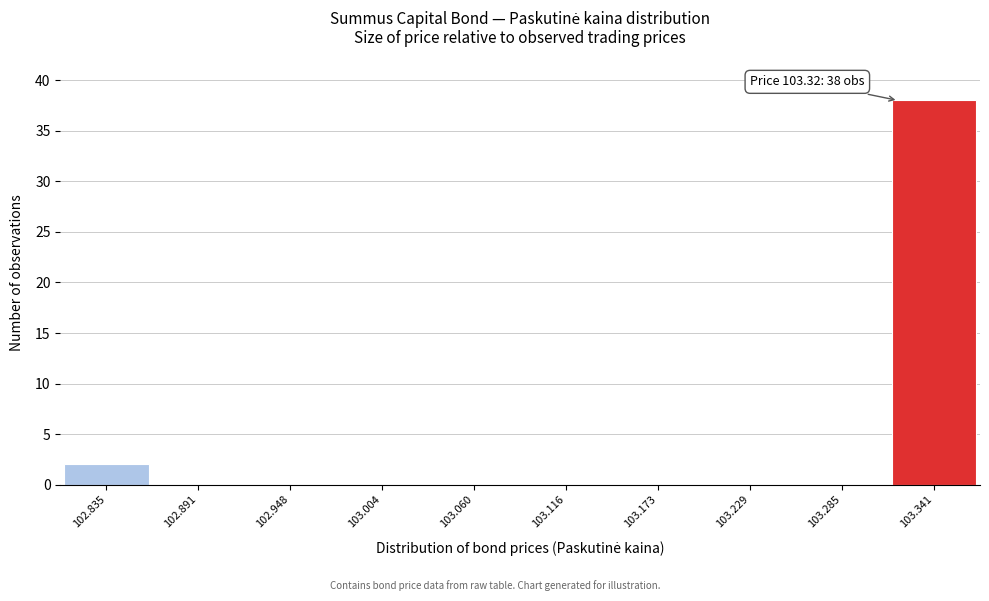

Over which range of the x-axis is the bar tallest?

103.31 to 103.37